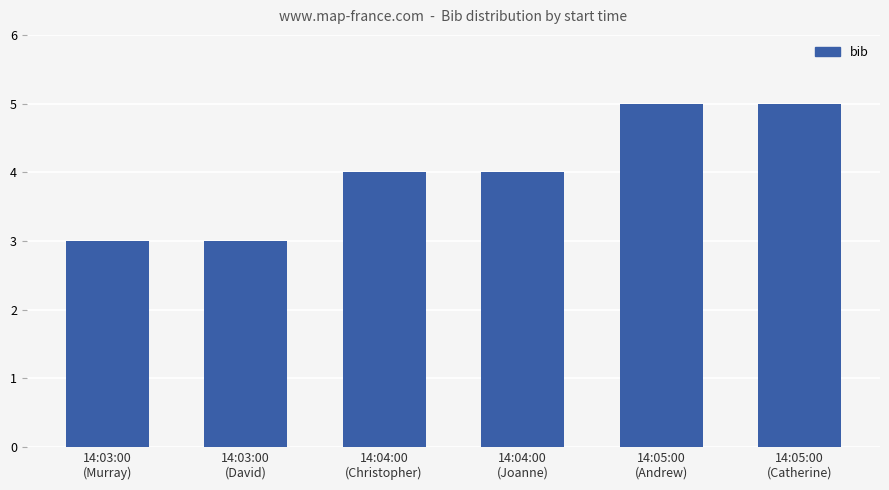

How many categories are shown in the chart?

6